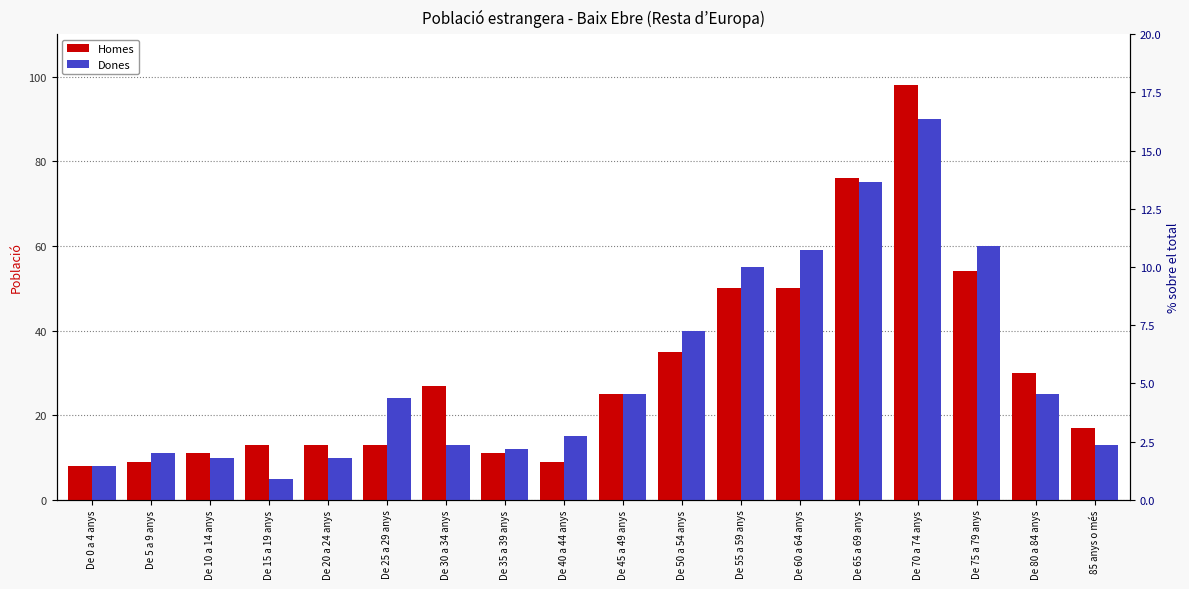

At how many categories does at least one series exceed 96?

1